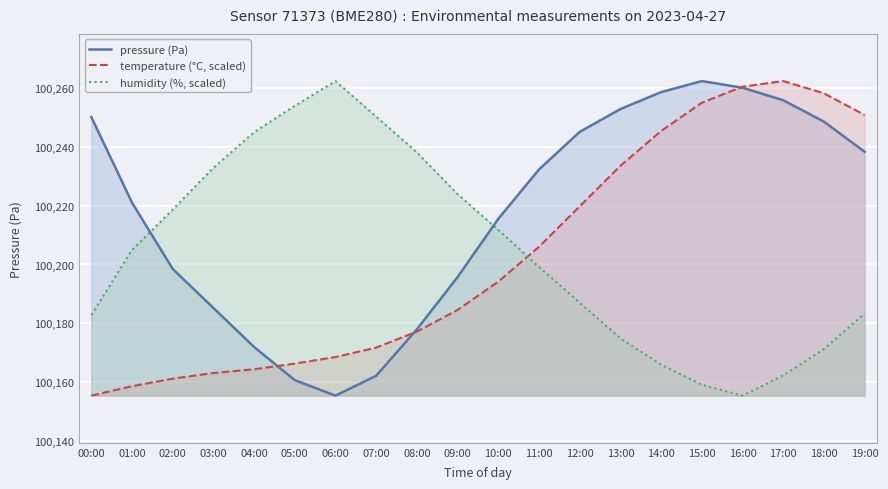

Reading left to right, what are all the values shown in this chart?

pressure (Pa): 100250.1	100221.0	100198.5	100185.2	100172.0	100160.8	100155.5	100162.2	100178.0	100195.8	100215.5	100232.2	100245.0	100252.8	100258.5	100262.2	100260.0	100255.8	100248.5	100238.2
temperature (°C, scaled): 100155.5	100158.7	100161.3	100163.2	100164.4	100166.4	100168.6	100171.8	100177.2	100184.6	100194.2	100206.0	100219.7	100233.5	100245.3	100254.9	100260.3	100262.2	100258.1	100250.7
humidity (%, scaled): 100182.8	100204.9	100218.6	100232.8	100244.9	100253.8	100262.2	100250.2	100238.1	100223.9	100211.8	100199.1	100187.1	100175.0	100166.0	100159.2	100155.5	100162.3	100171.3	100183.4